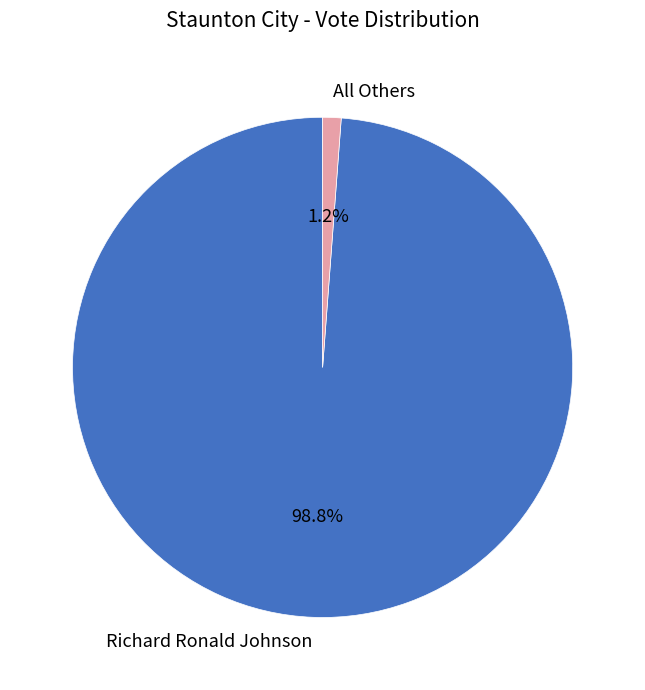

Between Richard Ronald Johnson and All Others, which is larger?

Richard Ronald Johnson